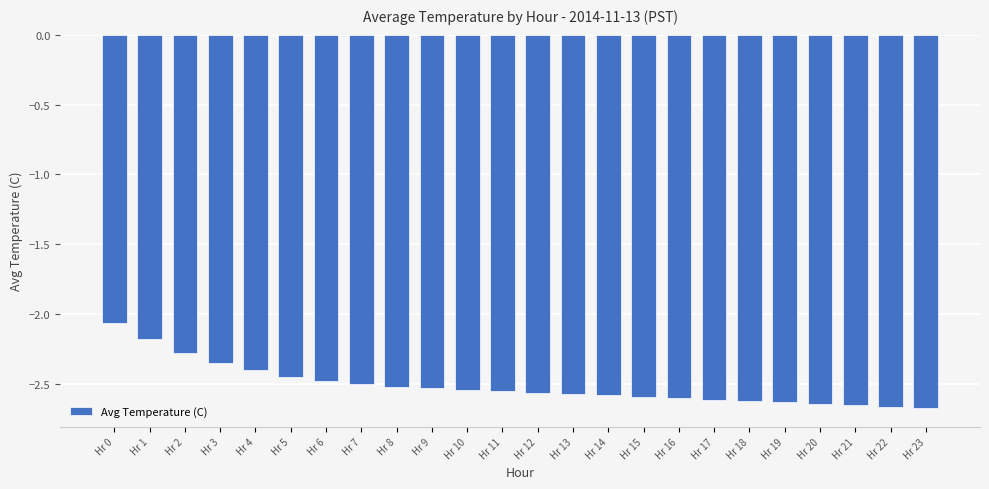

Between Hr 7 and Hr 17, which is larger?

Hr 7